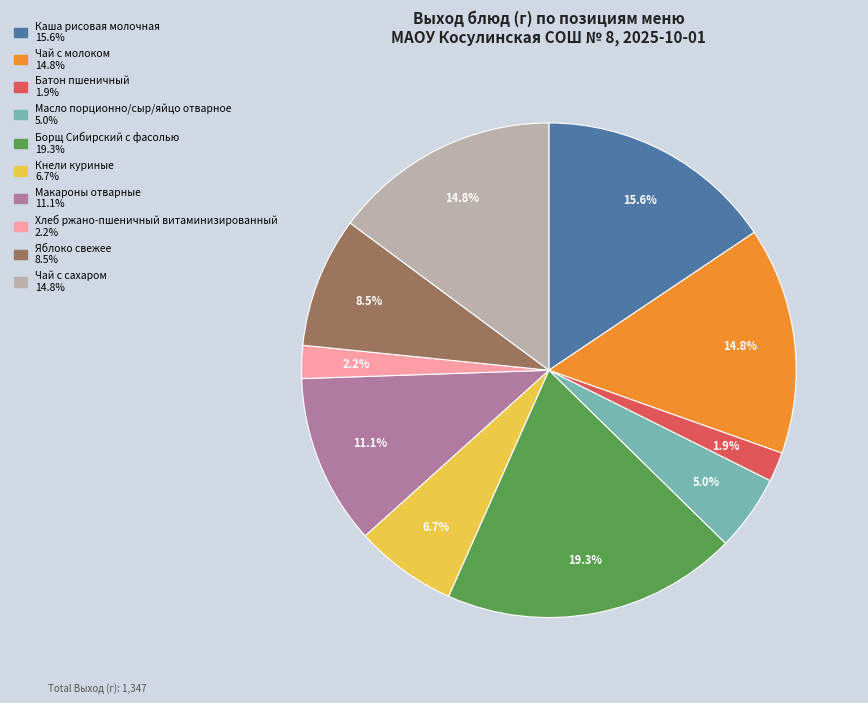

Which category has the biggest portion of the pie?

Борщ Сибирский с фасолью